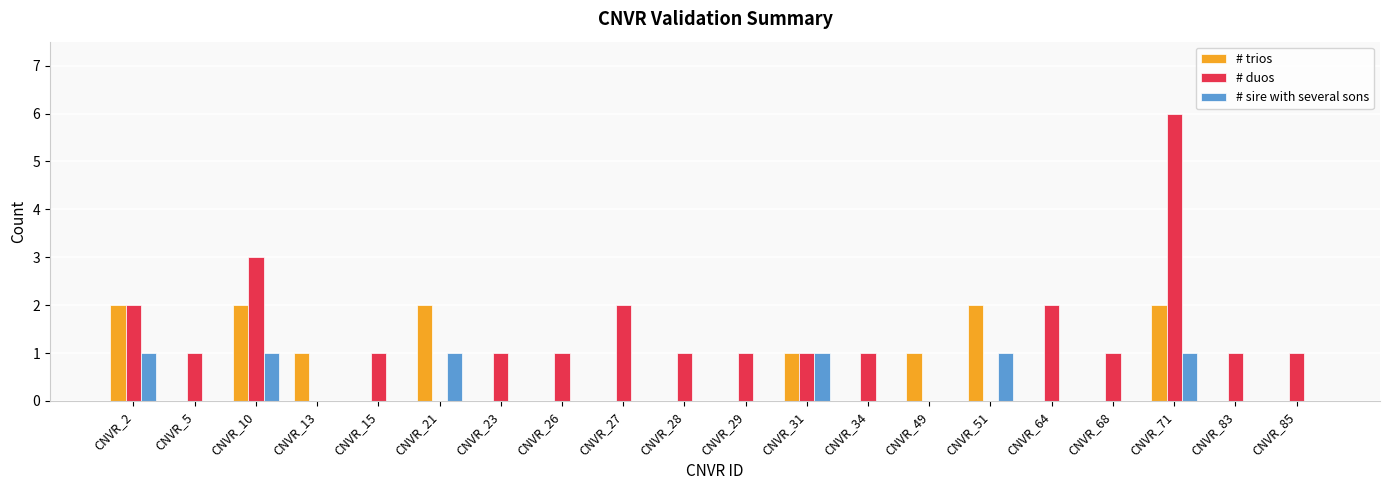

What is the difference between the # duos values at CNVR_21 and CNVR_83?

1